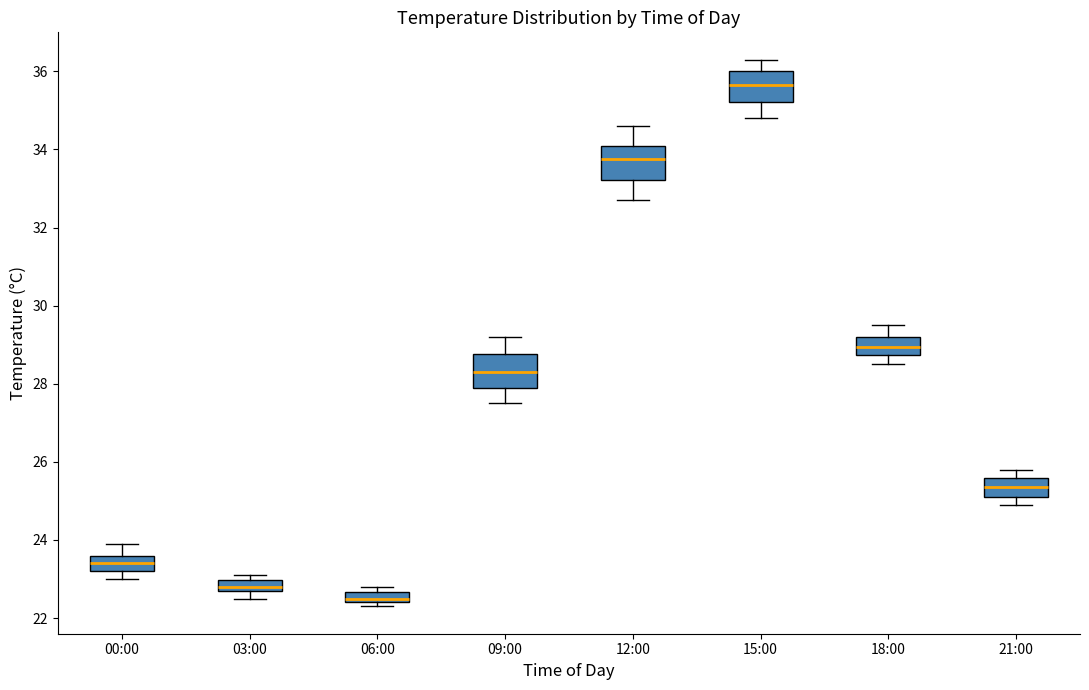

Which box has the highest median line?

15:00